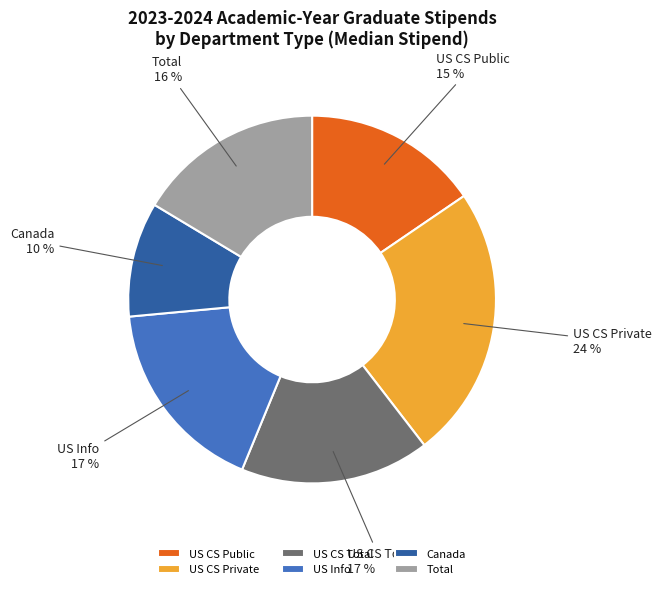

What is the ratio of the value at Canada to the value at US CS Total?

0.6